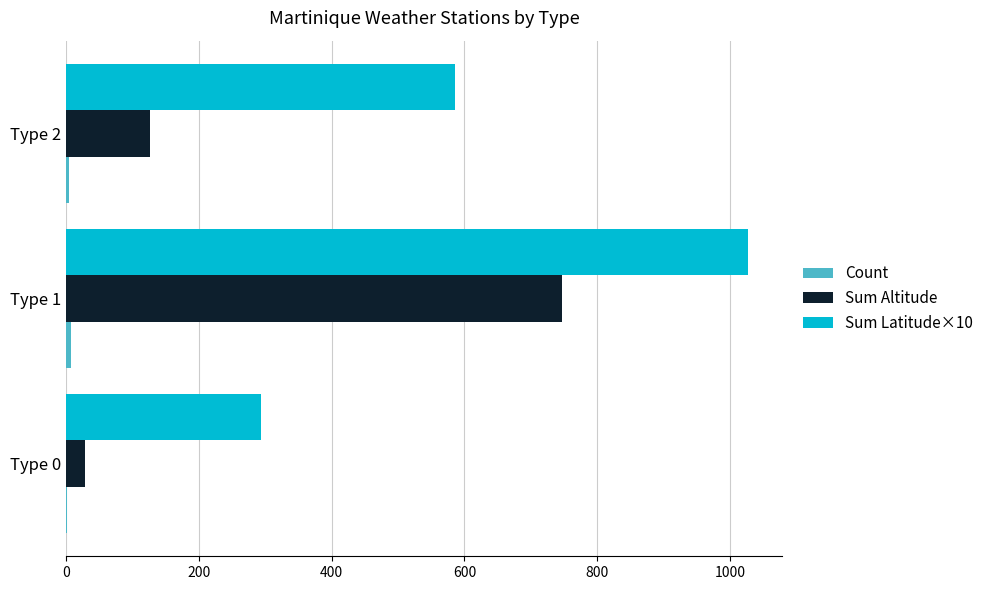

Which series has the largest total across all categories?

Sum Latitude×10